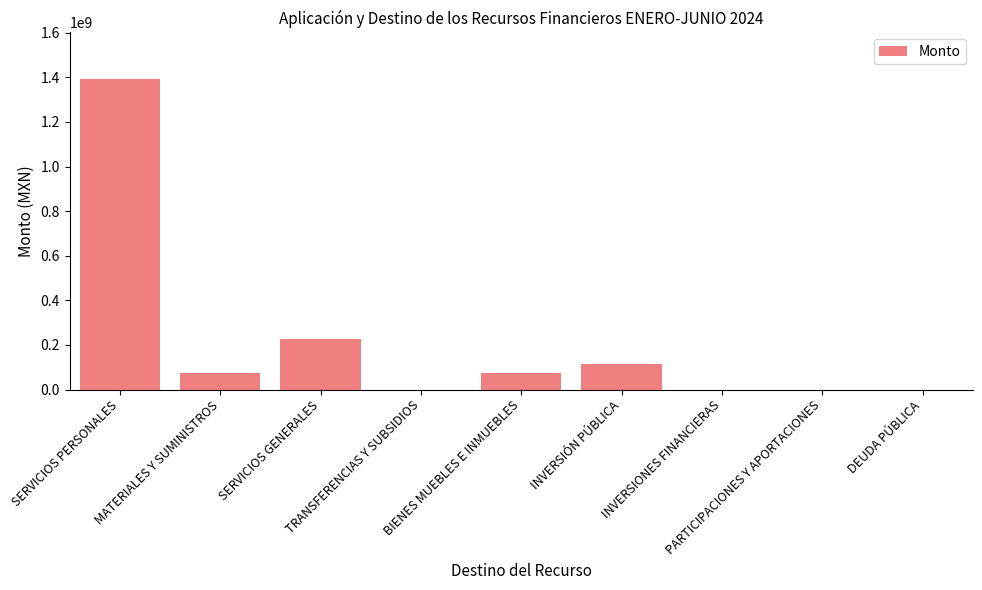

What is the greatest value displayed?

1392616743.0